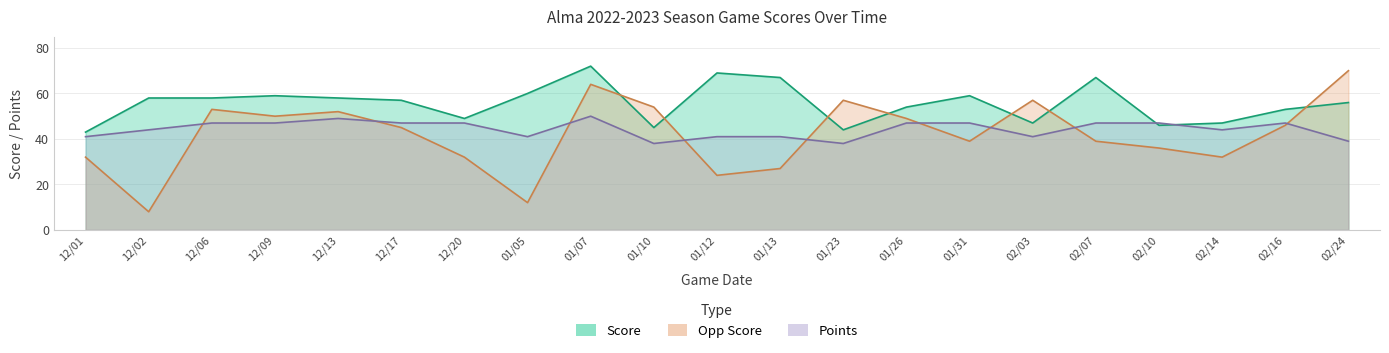

At which category does the chart reach its minimum across all series?

12/02